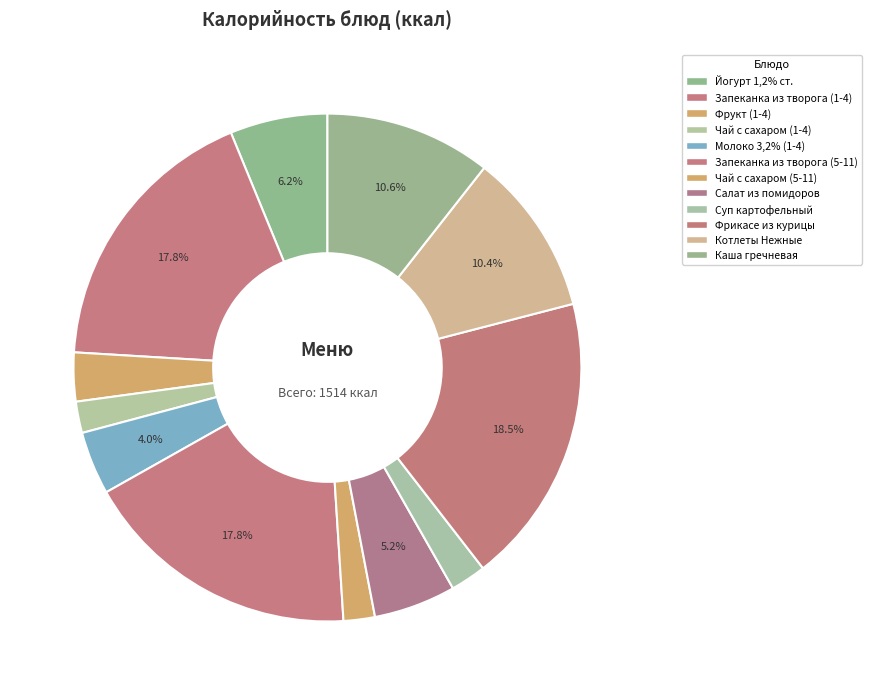

How many slices are in this pie chart?

12